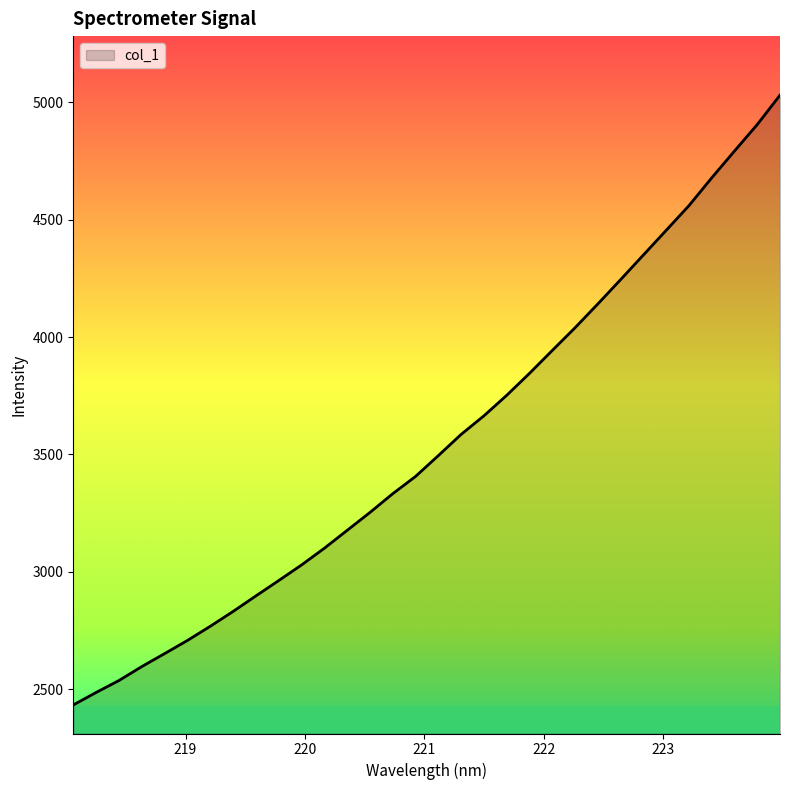

Does the chart display data point markers on the line(s)?

No